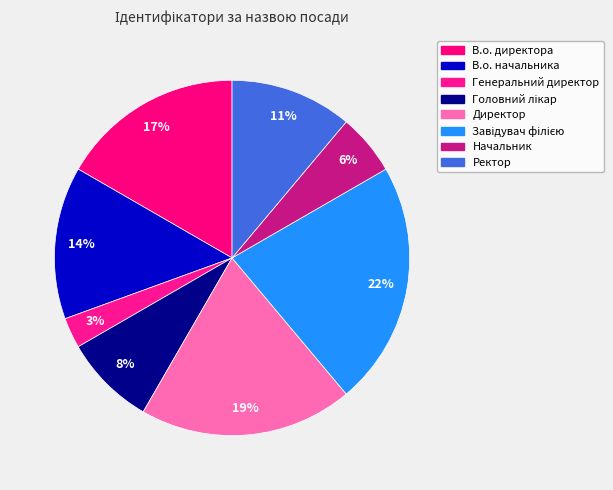

How many slices are in this pie chart?

8